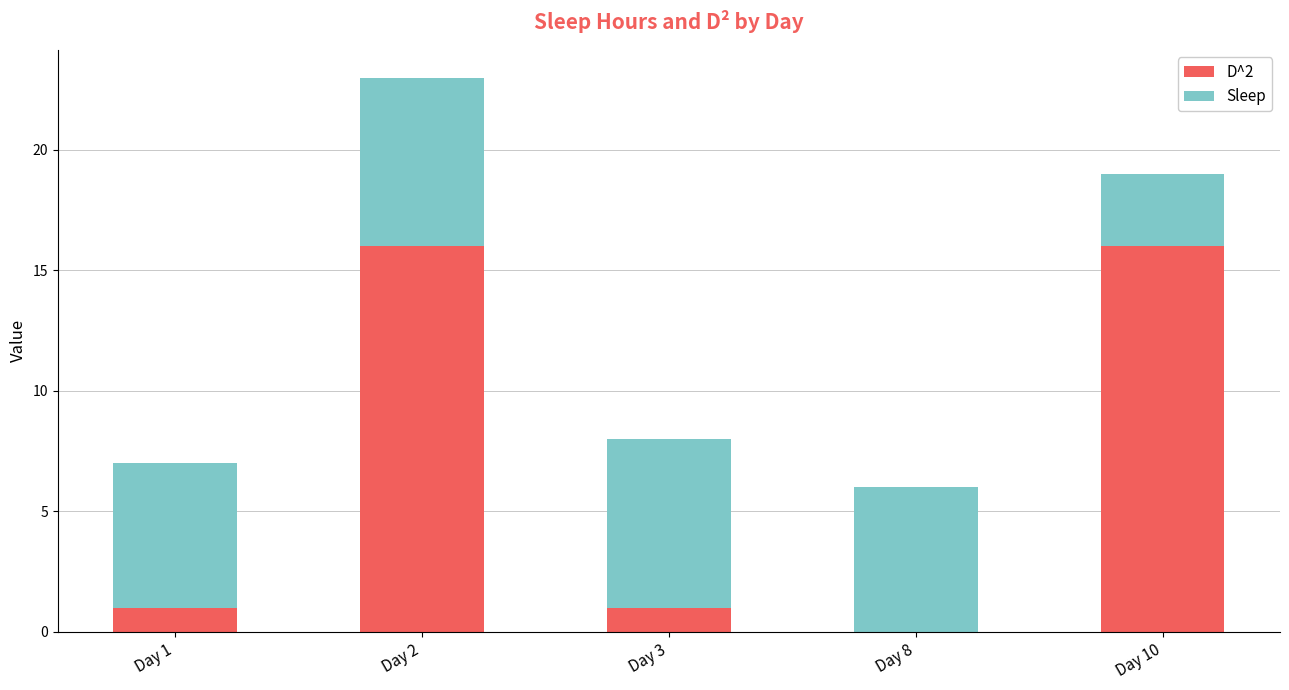

The value of D^2 at Day 10 is 25. True or false?

False